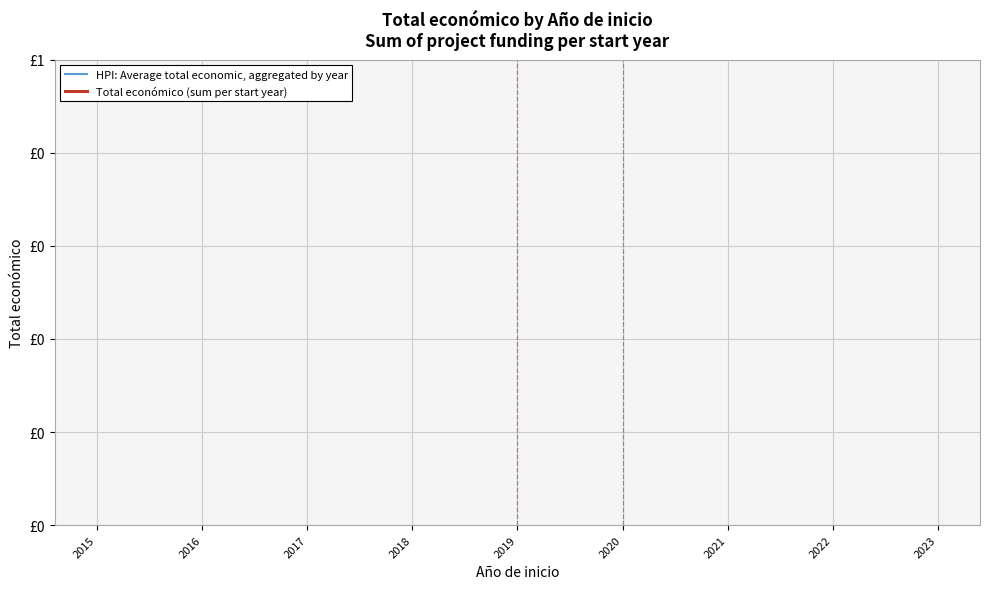

What are all the series names shown in the legend?

HPI: Average total economic, aggregated by year, Total económico (sum per start year)